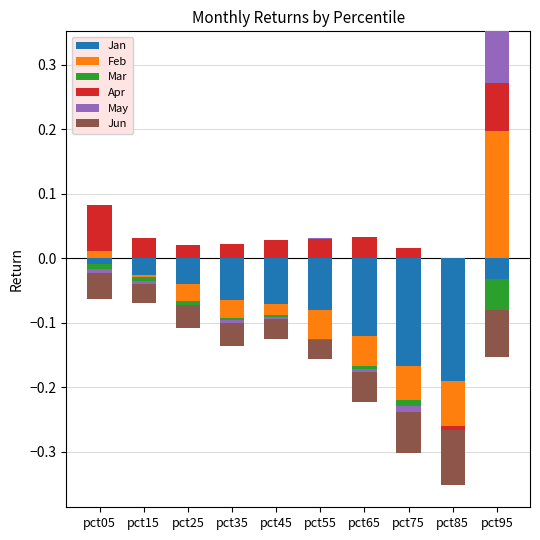

Between pct95 and pct65, which is larger?

pct95